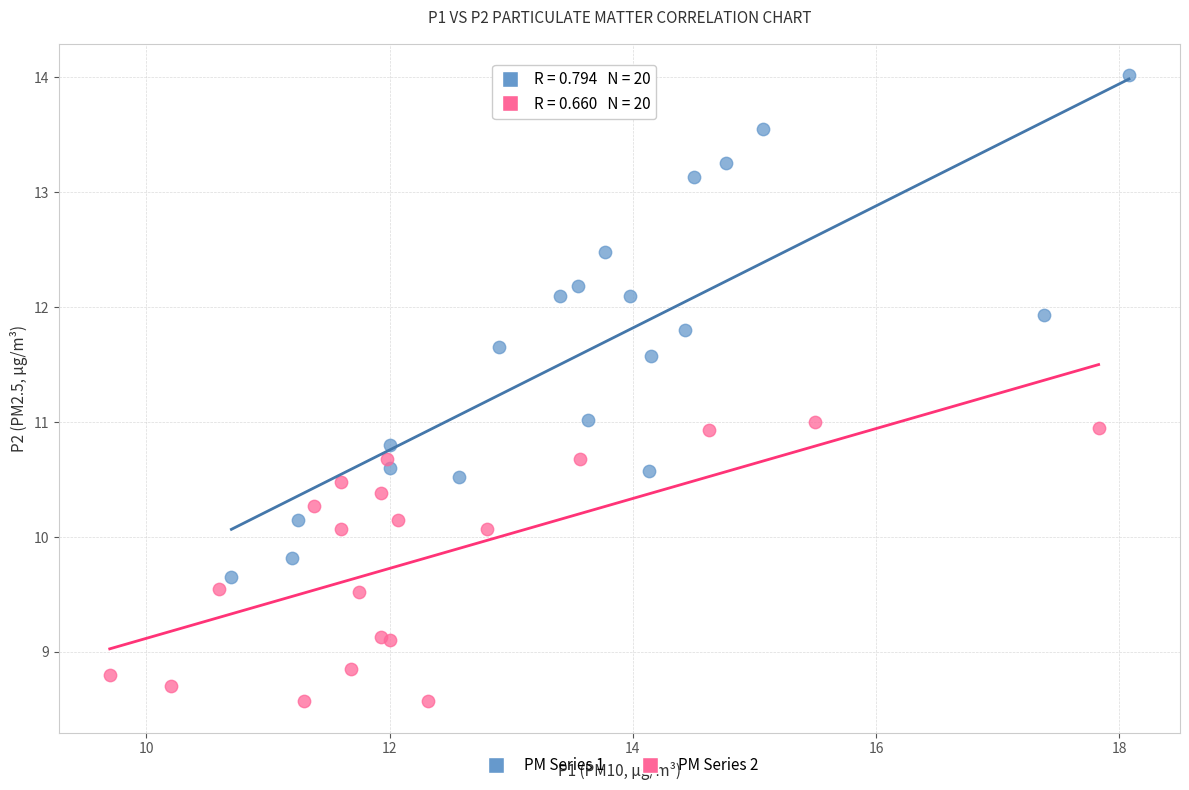

Which series contains the highest Y value?

PM Series 1